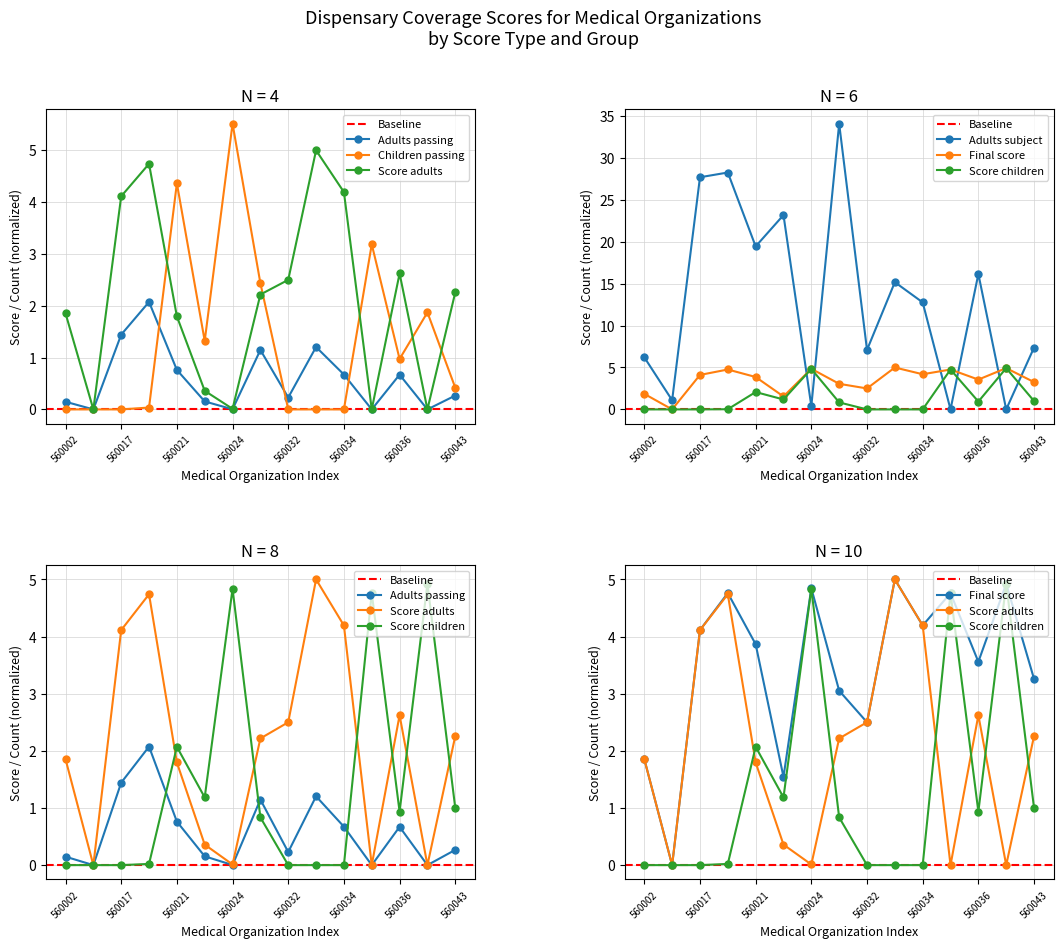

How many intersections are there between Final score and Adults subject?

6